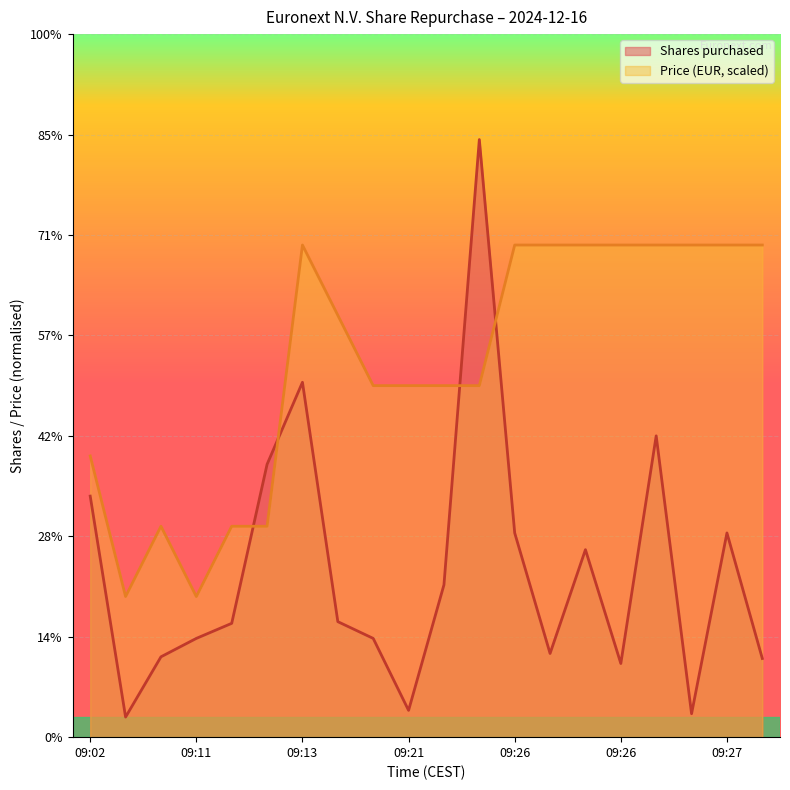

Reading right to left, transcribe all the data shown in this chart.

Shares purchased: 47.0	122.0	14.0	180.0	44.0	112.0	50.0	122.0	357.0	91.0	16.0	59.0	69.0	212.0	163.0	68.0	59.0	48.0	12.0	144.0
Price: 294.0	294.0	294.0	294.0	294.0	294.0	294.0	294.0	210.0	210.0	210.0	210.0	252.0	294.0	126.0	126.0	84.0	126.0	84.0	168.0